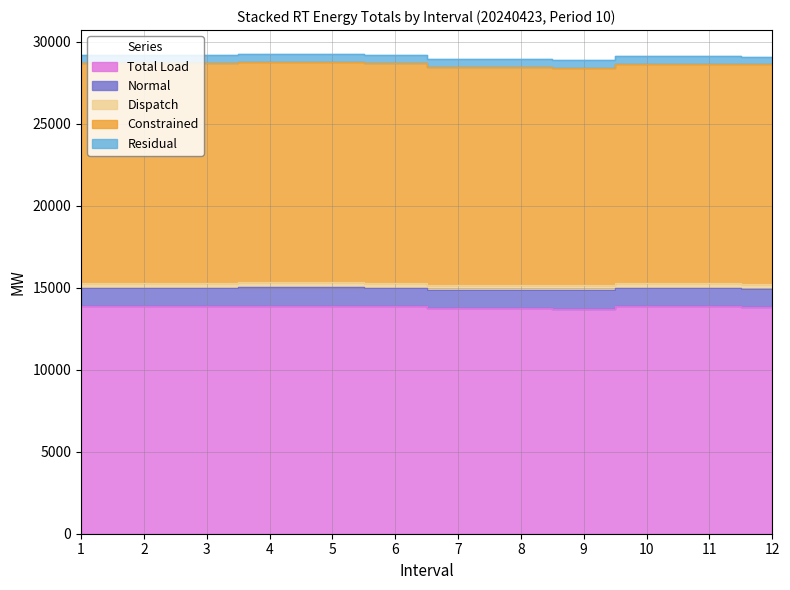

True or false: Total Load and Constrained cross at least once.

False